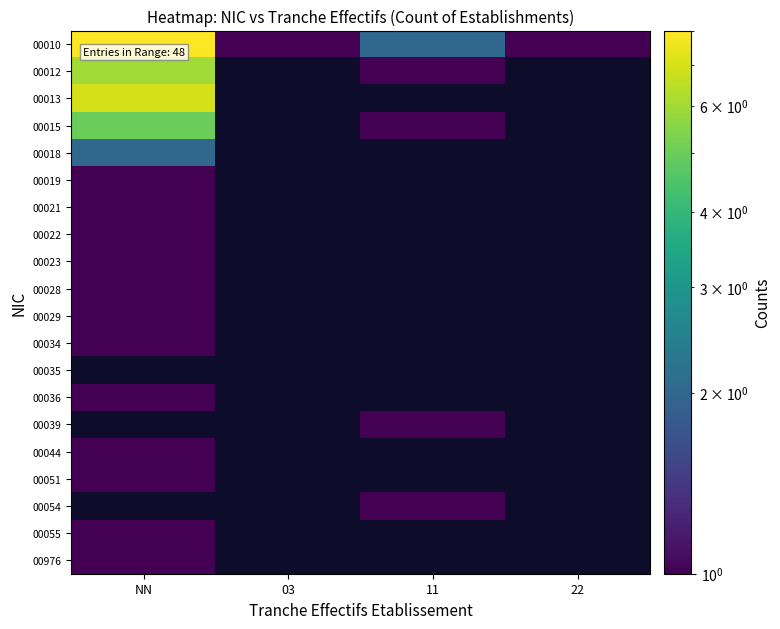

What is the spread (max minus min) of values at 11?

1.0